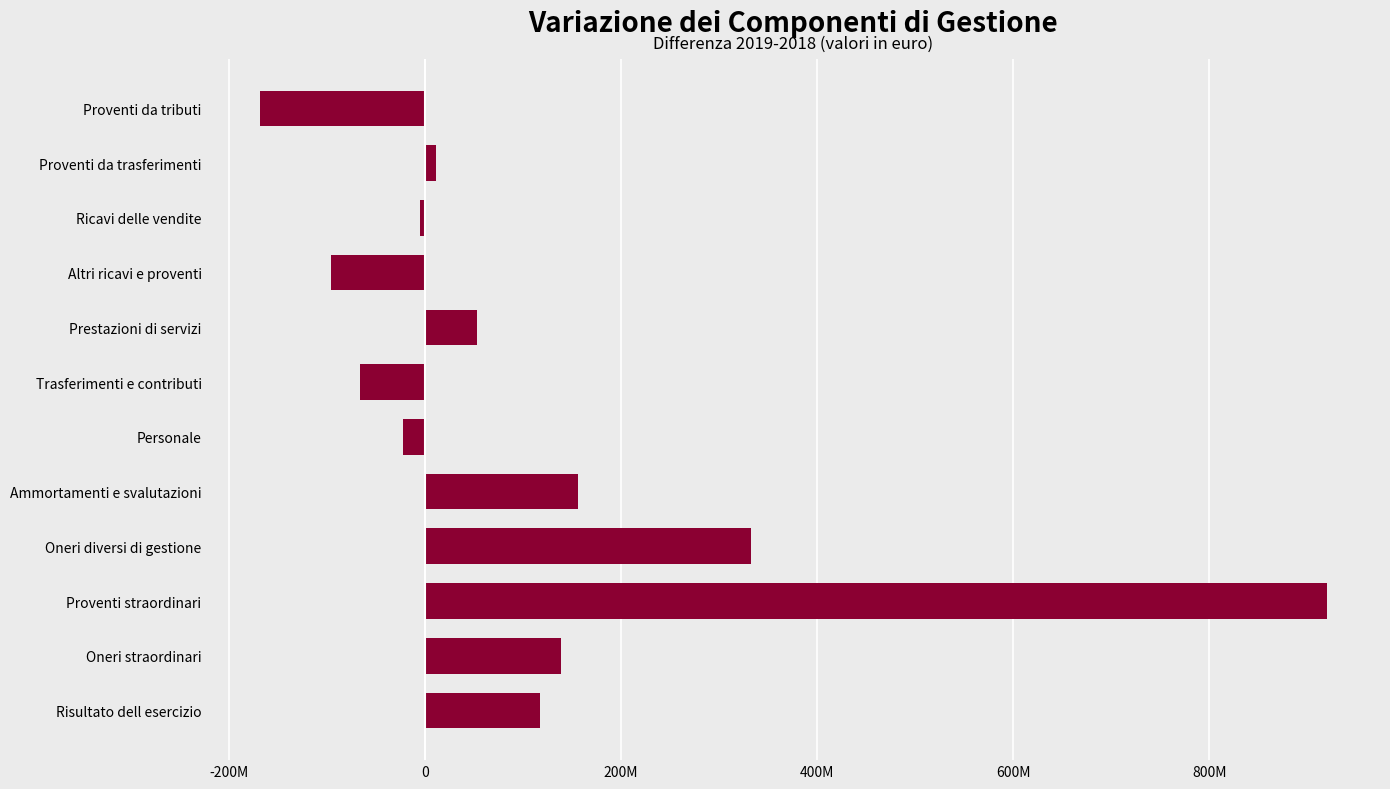

What is the sum of all values?

1374722813